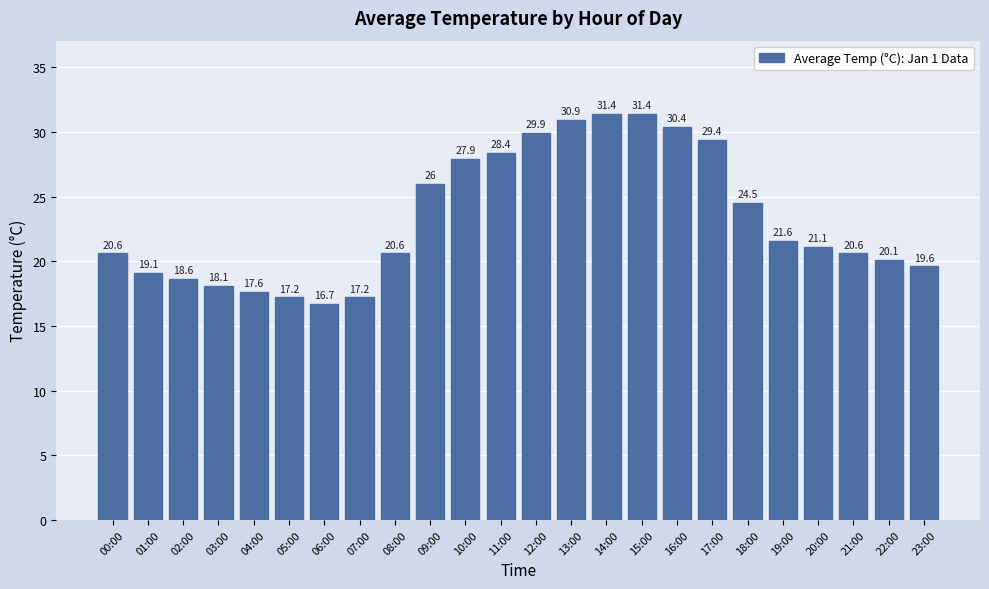

How many data points are less than 21?

12